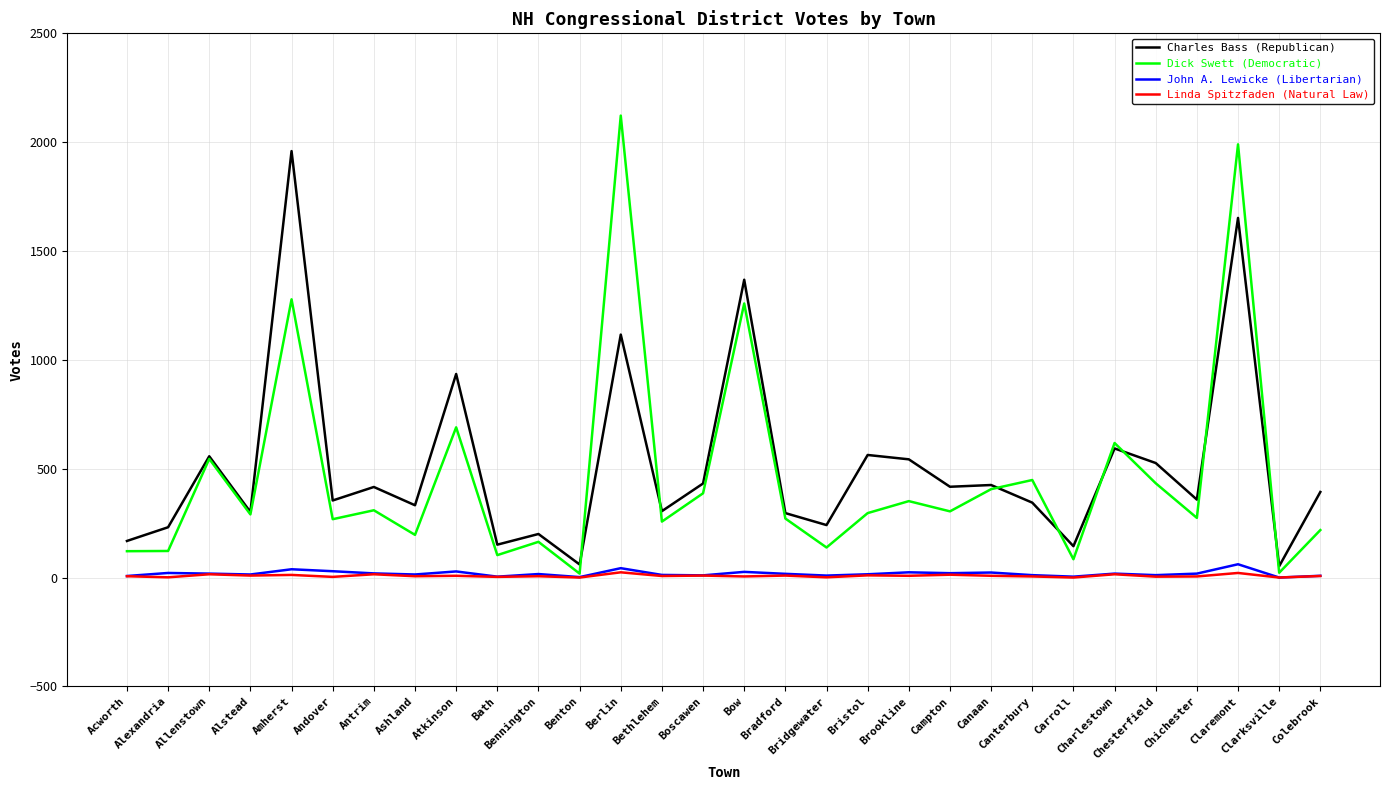

Where does the Charles Bass (Republican) series first go above 393?

Allenstown